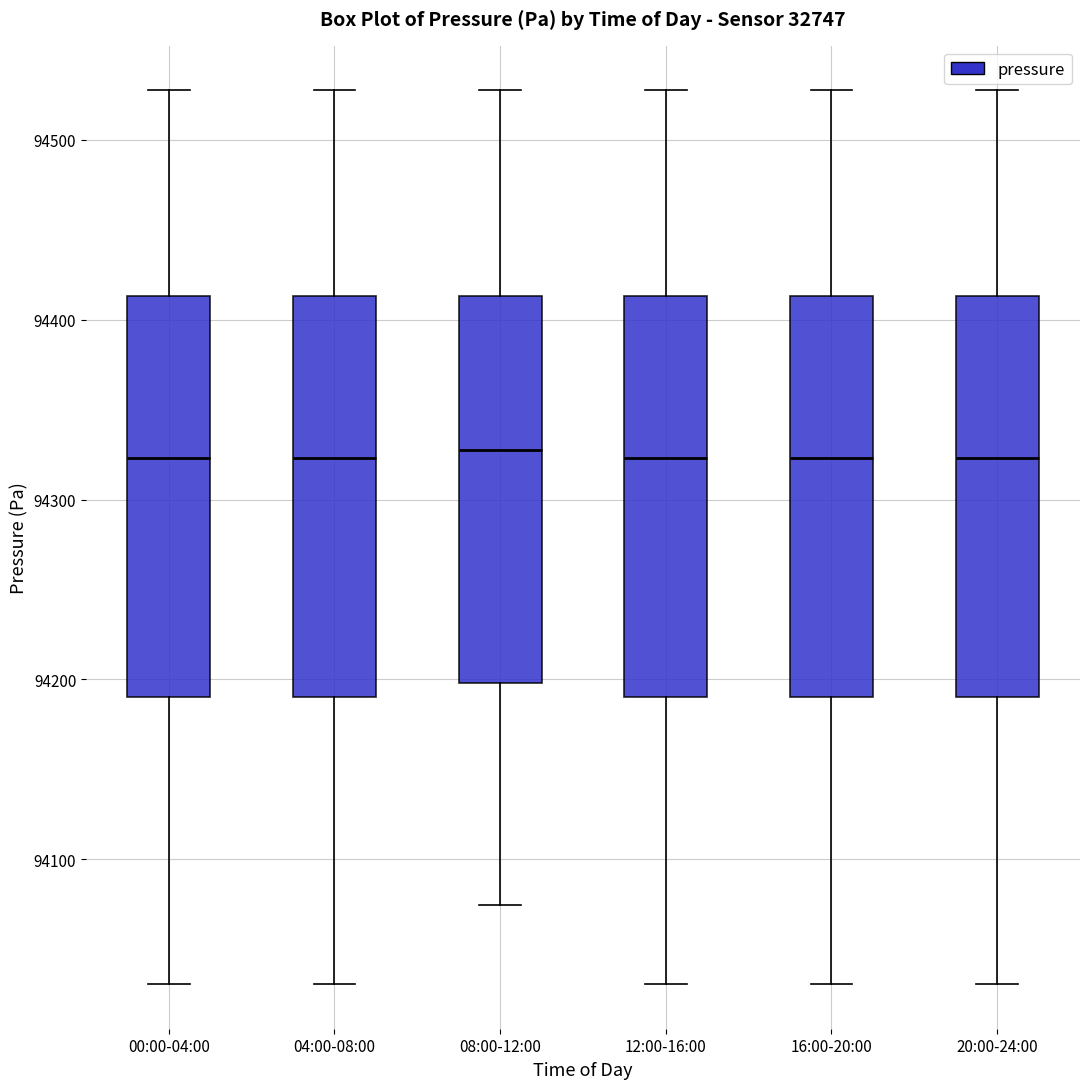

Reading left to right, read every box against the y-axis: the position of its median line, the range the box covers, and the ends of its whiskers. The values are not printed on the chart, so give them approximately, as read against the axis.

00:00-04:00: median 94320, box 94190 to 94410, whiskers 94030 to 94530
04:00-08:00: median 94320, box 94190 to 94410, whiskers 94030 to 94530
08:00-12:00: median 94330, box 94200 to 94410, whiskers 94070 to 94530
12:00-16:00: median 94320, box 94190 to 94410, whiskers 94030 to 94530
16:00-20:00: median 94320, box 94190 to 94410, whiskers 94030 to 94530
20:00-24:00: median 94320, box 94190 to 94410, whiskers 94030 to 94530